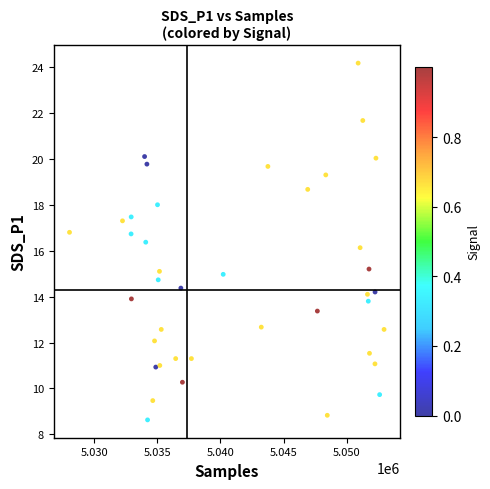

What is the range of X values (max minus min)?

24913.0